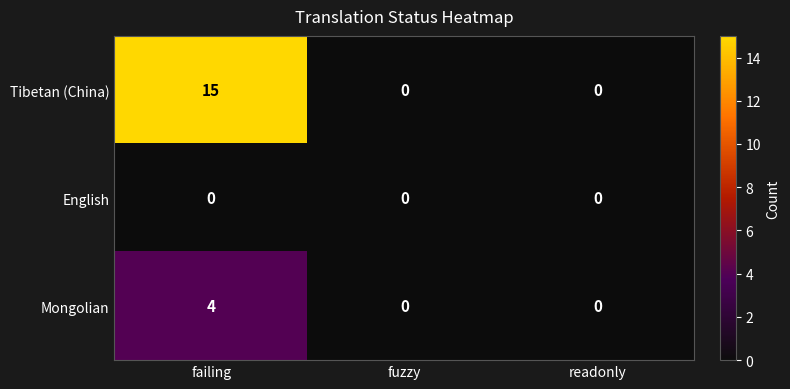

List the series in order of their peak value, highest first.

Tibetan (China), Mongolian, English